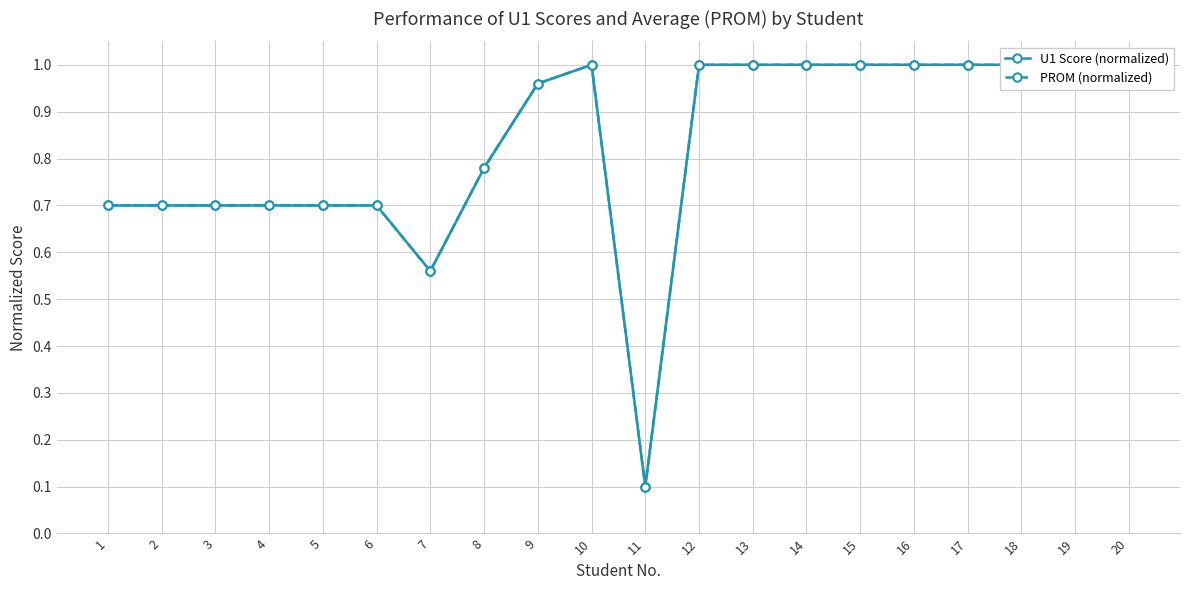

True or false: U1 Score (normalized) has a value of 1.0 at 15.

True